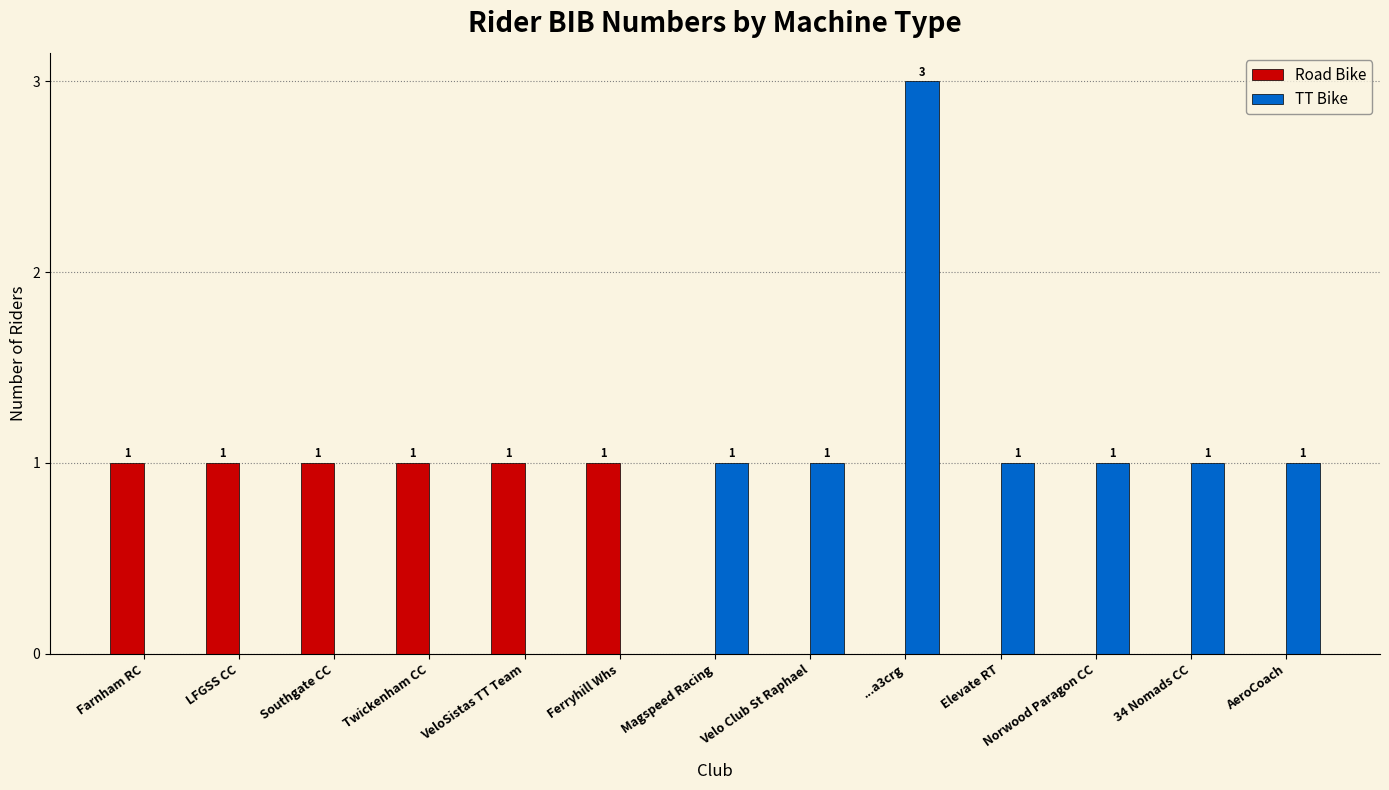

What is the sum of all Road Bike values?

6